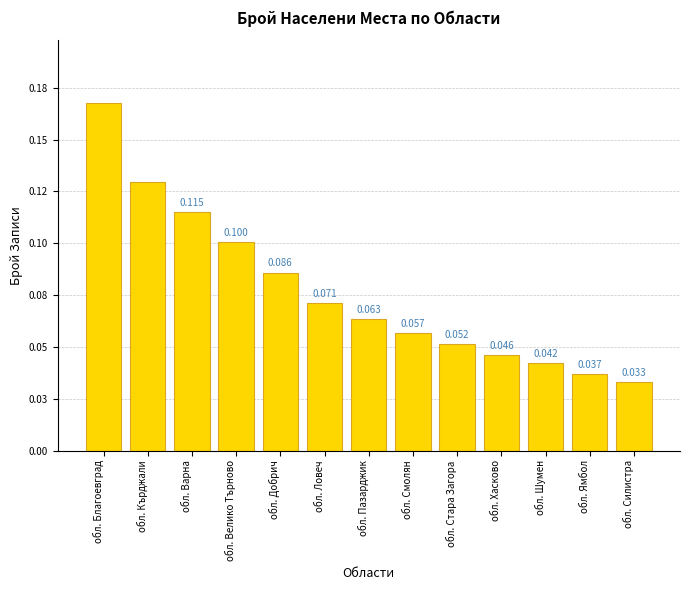

At which label is the value closest to 0?

обл. Силистра